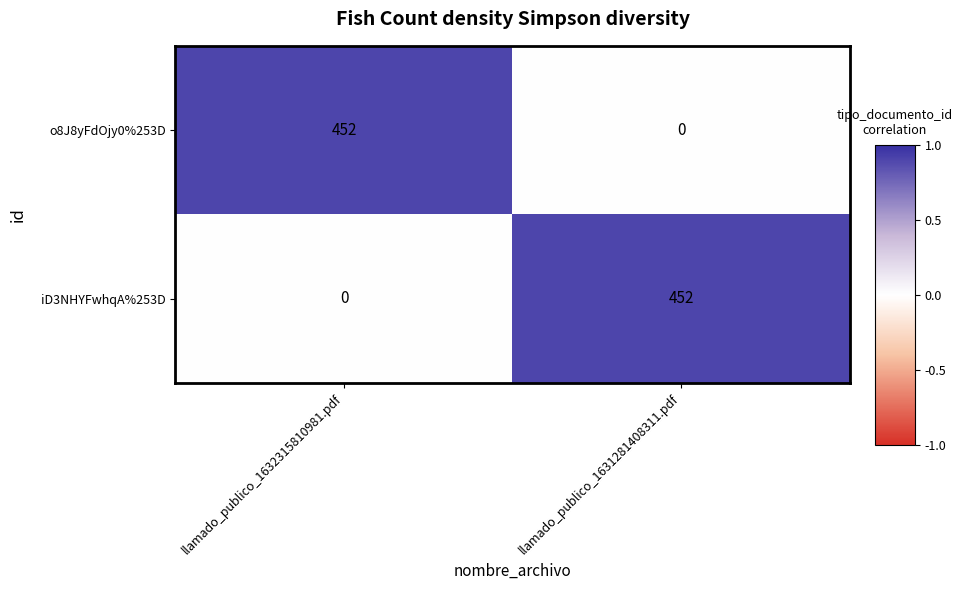

What is the maximum value for iD3NHYFwhqA%253D?

452